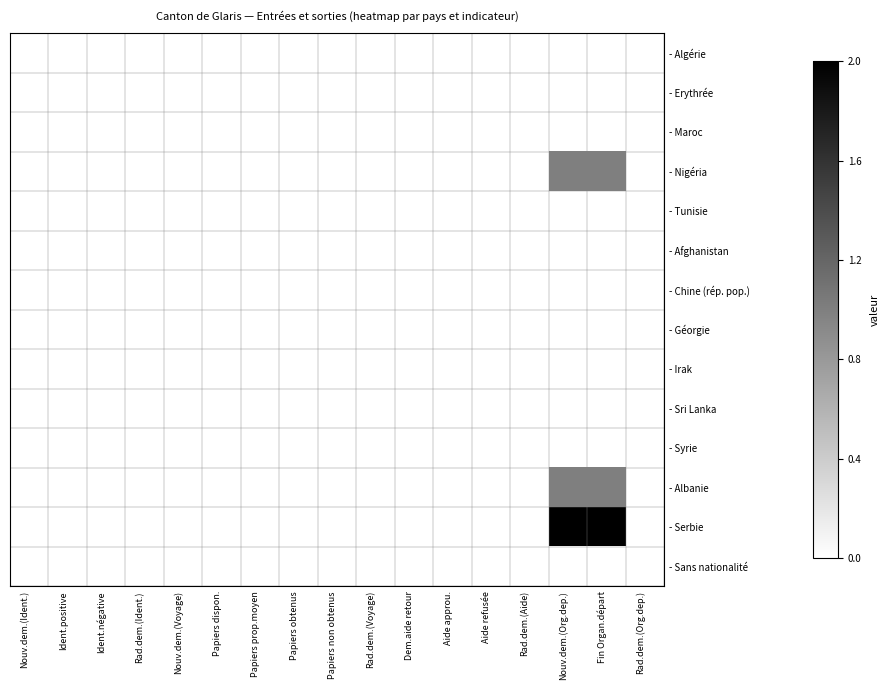

At which category is the sum across all series the highest?

Nouv.dem.(Org.dep.)